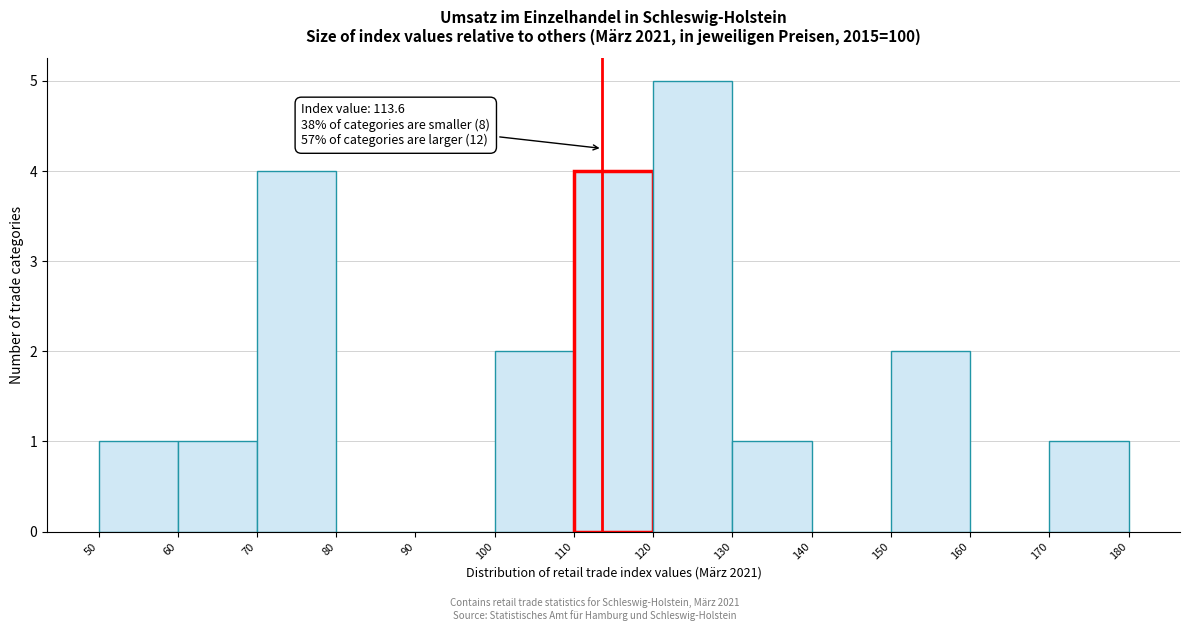

Which range on the x-axis has the tallest bar?

120 to 130